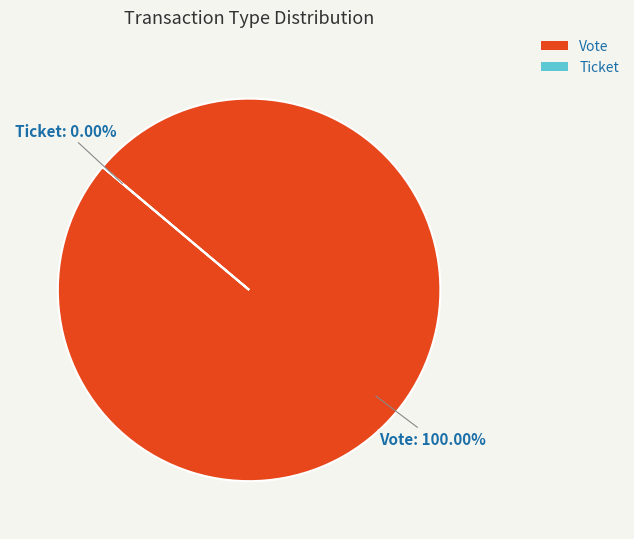

To the nearest percent, what is the combined percentage of Vote and Ticket?

100%